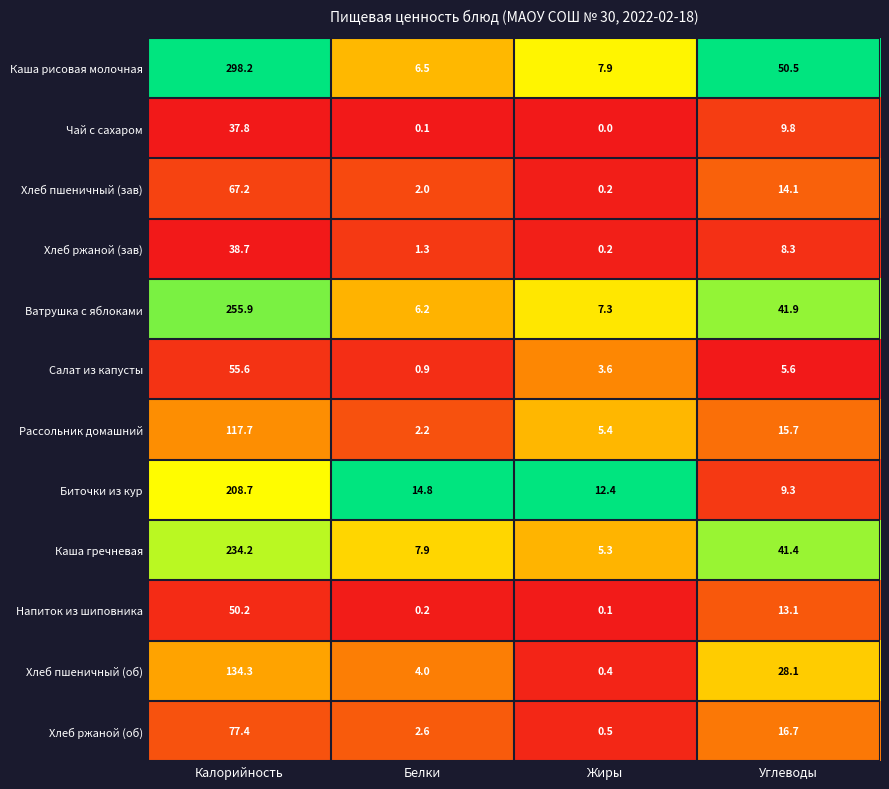

How many series are shown in this chart?

12